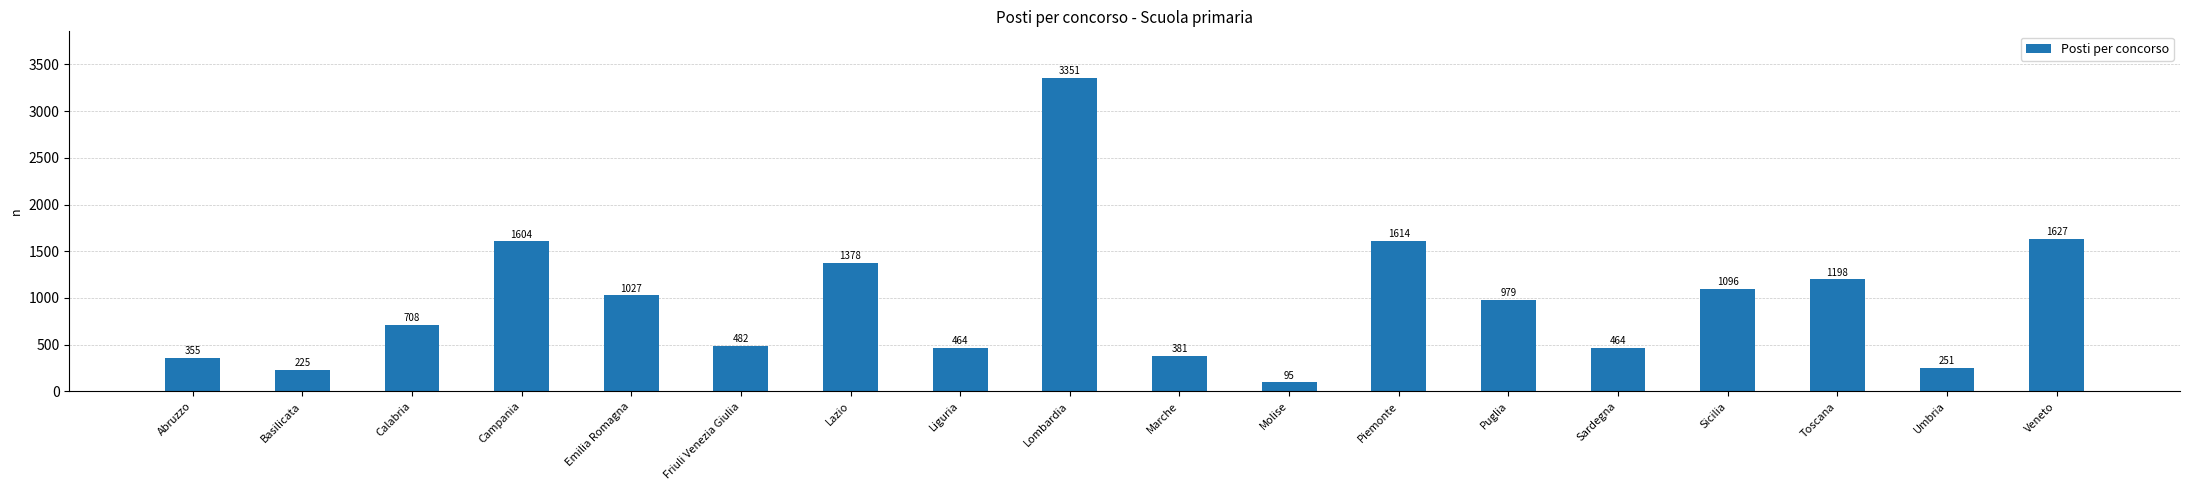

What is the maximum value shown in the chart?

3351